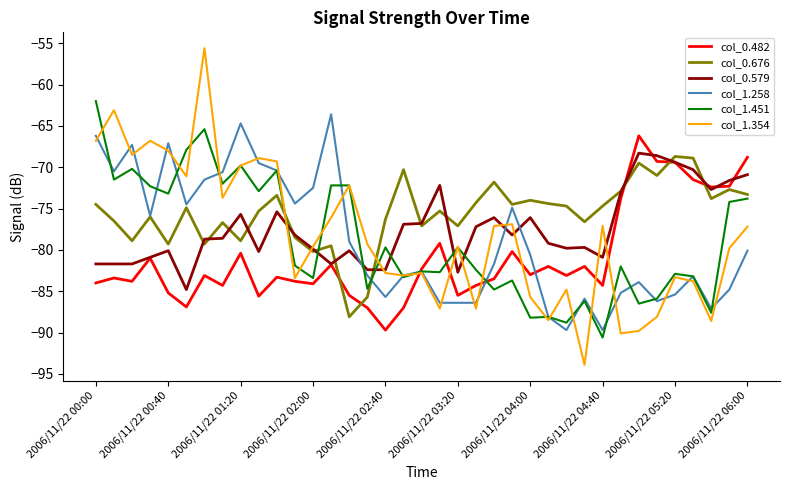

Which series has the widest spread of values?

col_1.354